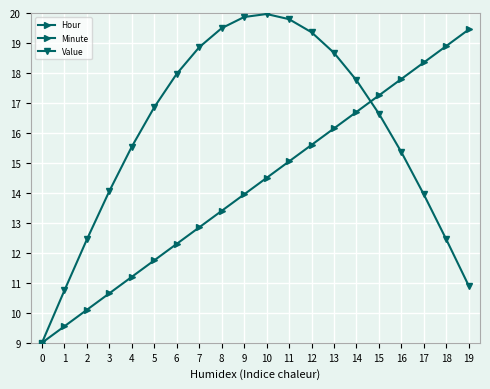

What is the sum of the Minute values at 4 and 12?

26.8